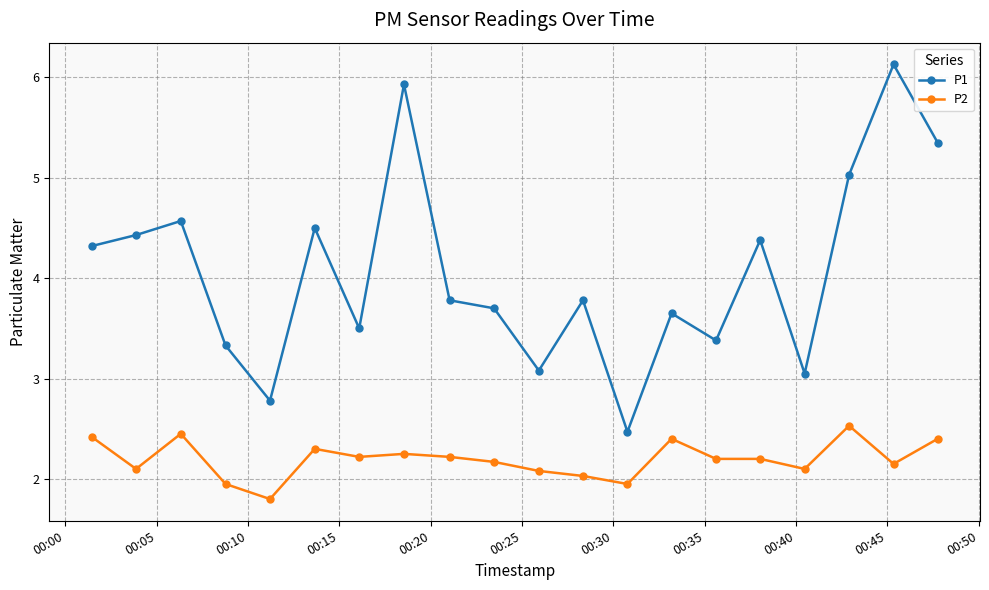

What is the minimum value shown in the chart?

1.8